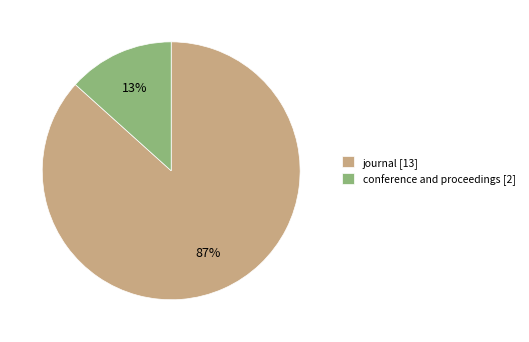

Which has a higher value, journal [13] or conference and proceedings [2]?

journal [13]